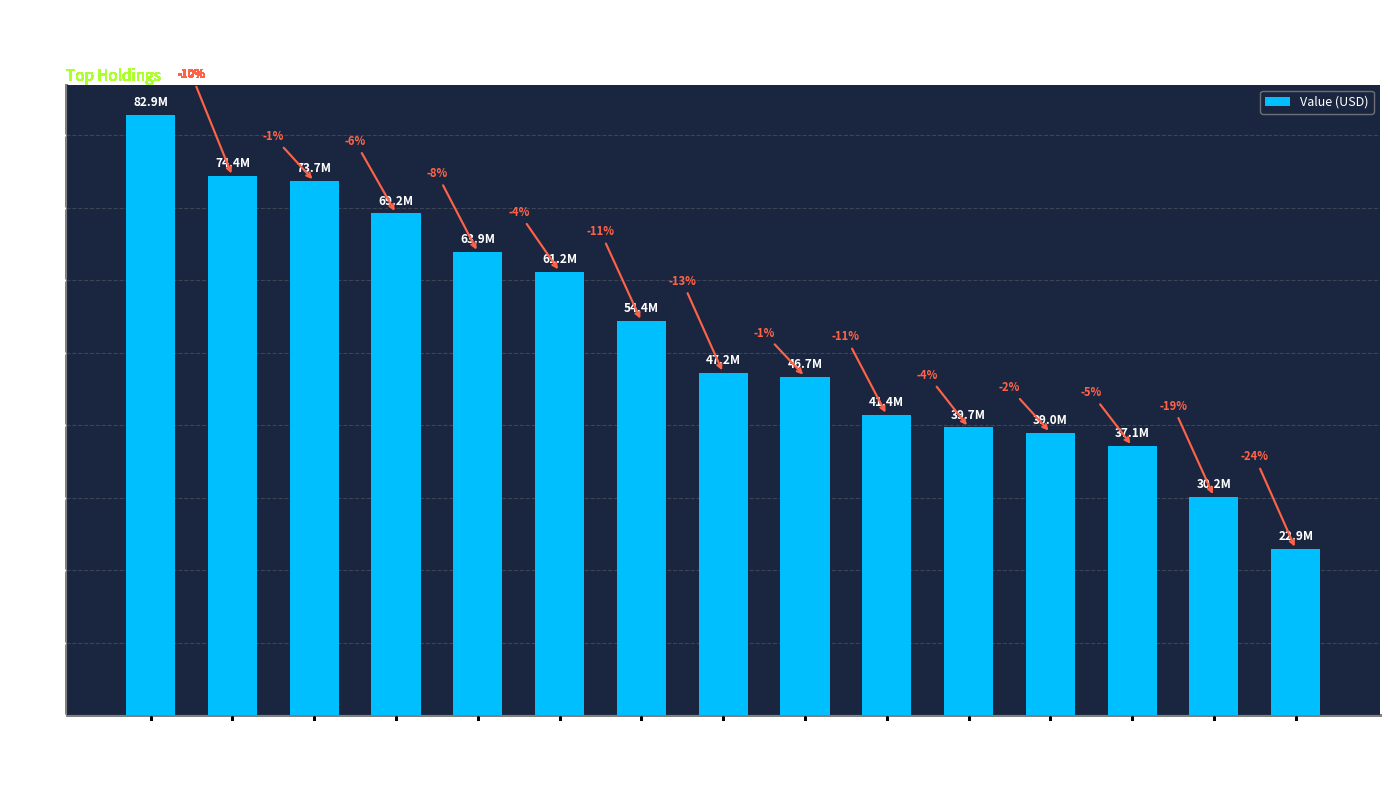

True or false: the data shows 23464969 at JNJ.

False